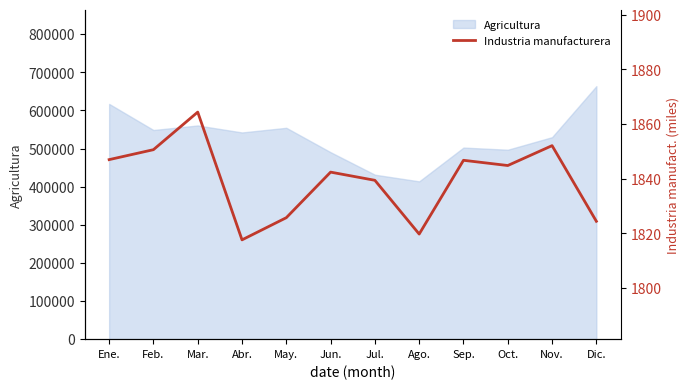

Reading left to right, transcribe all the data shown in this chart.

1847.0	1850.6	1864.4	1817.6	1825.7	1842.4	1839.4	1819.7	1846.7	1844.8	1852.1	1824.4